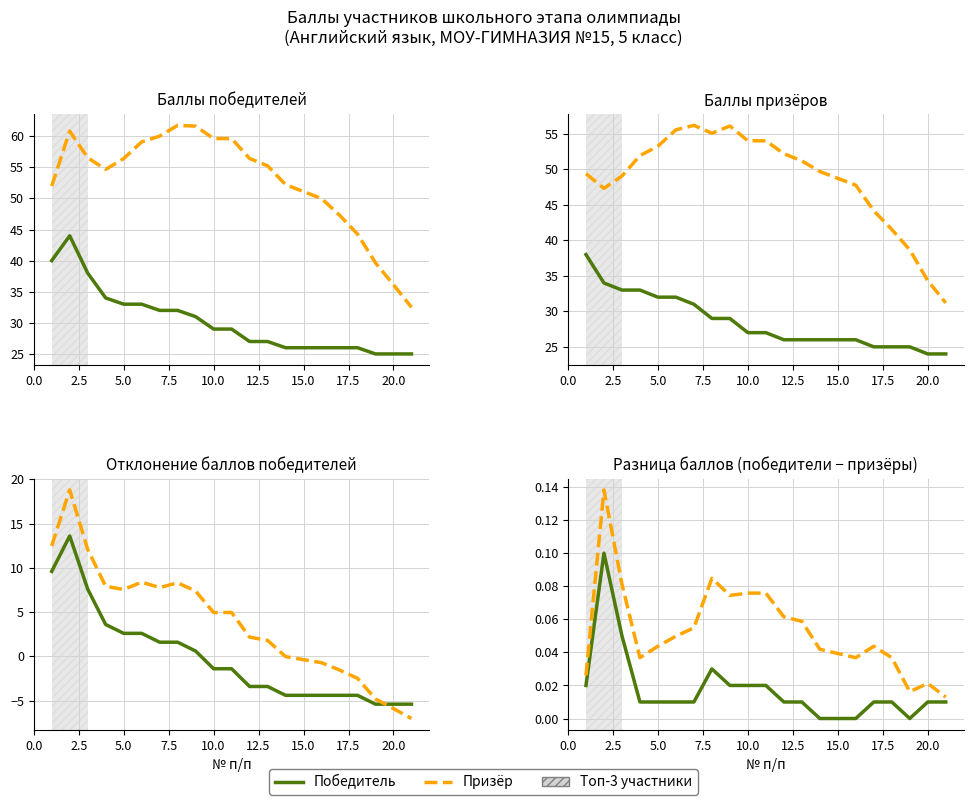

True or false: Призёр has more than 0 interior local peaks.

False